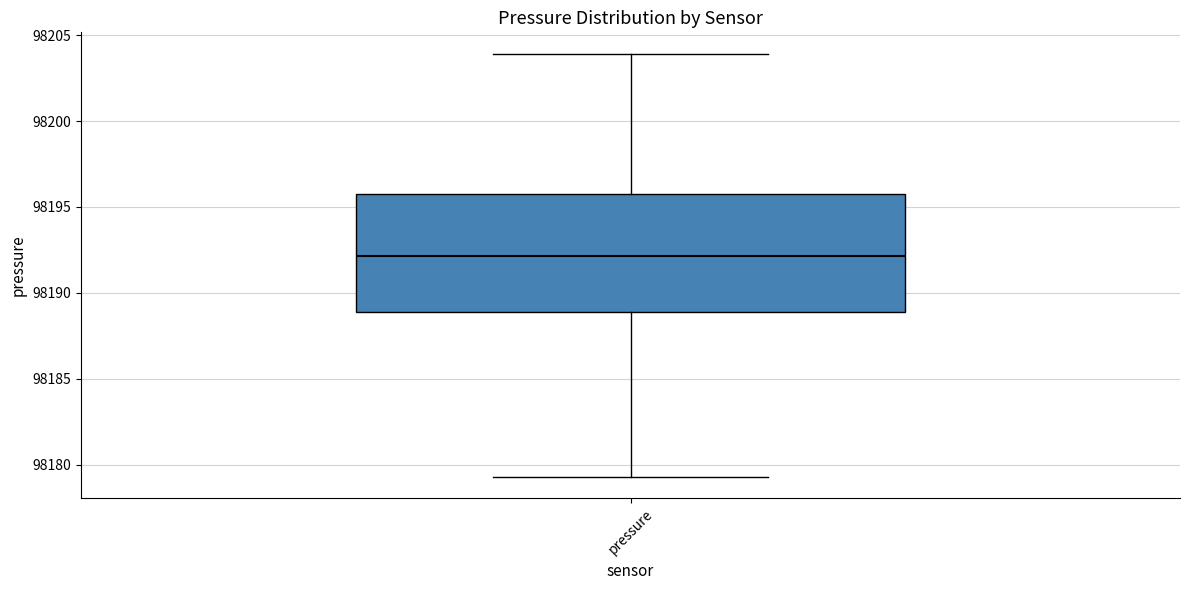

Read this box plot against the y-axis: the position of the median line, the range covered by the box, and the ends of both whiskers. The values are not printed on the chart, so give them approximately, as read against the axis.

median 98192.0, box 98189.0 to 98196.0, whiskers 98179.5 to 98204.0